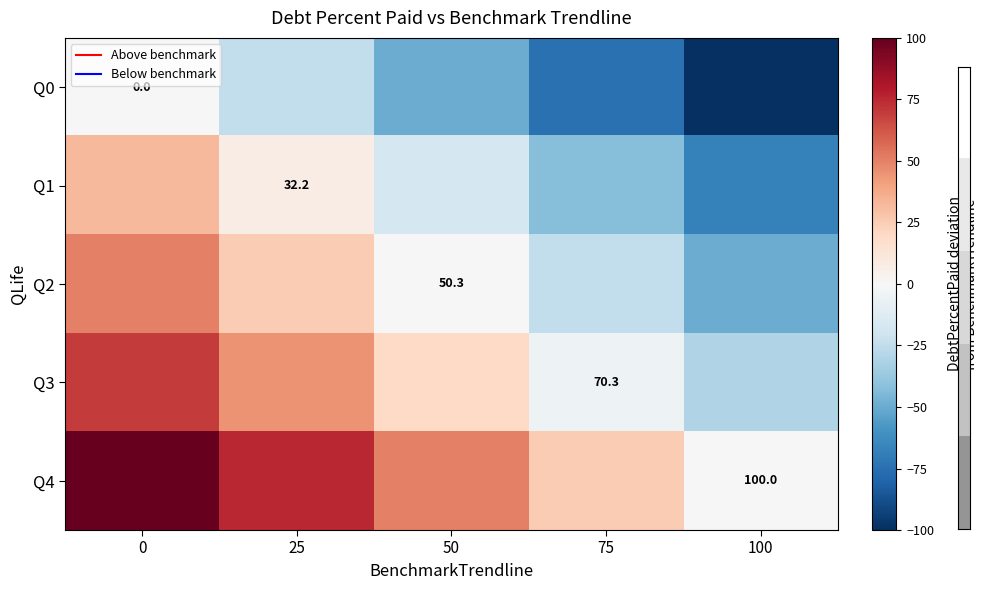

Rank the series at 25 from lowest to highest value.

Q0, Q1, Q2, Q3, Q4